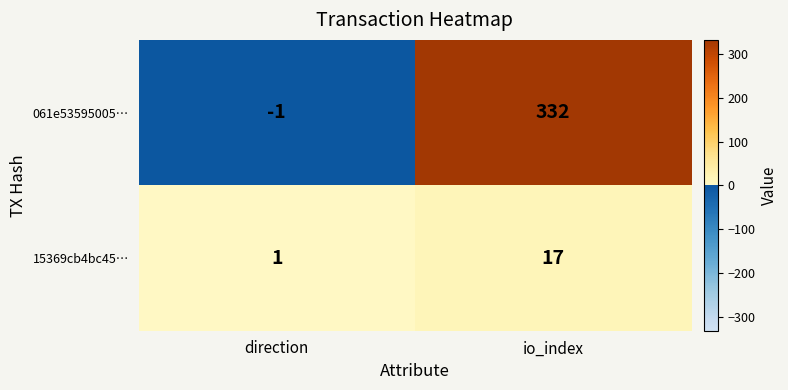

At how many categories does at least one series exceed 104?

1